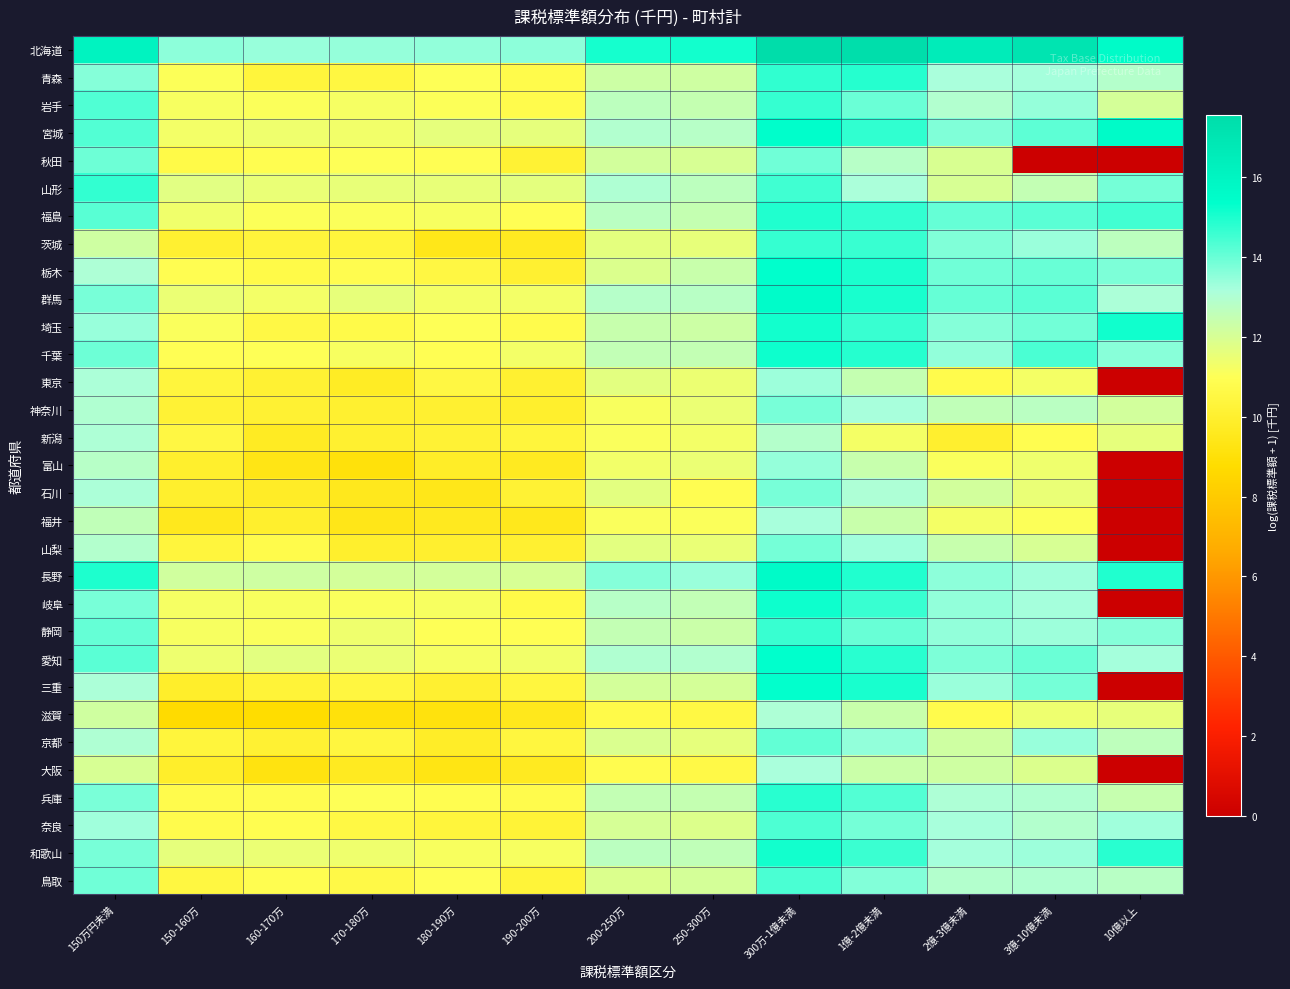

Reading left to right, extract all data points from this chart.

北海道: 150万円未満=16.1	150-160万=13.5	160-170万=13.4	170-180万=13.4	180-190万=13.5	190-200万=13.5	200-250万=15.1	250-300万=15.1	300万-1億未満=17.6	1億-2億未満=17.4	2億-3億未満=16.5	3億-10億未満=17.0	10億以上=15.6
青森: 150万円未満=13.6	150-160万=11.0	160-170万=10.4	170-180万=10.5	180-190万=11.0	190-200万=10.7	200-250万=12.3	250-300万=12.2	300万-1億未満=14.7	1億-2億未満=14.9	2億-3億未満=13.2	3億-10億未満=13.2	10億以上=12.9
岩手: 150万円未満=14.3	150-160万=11.2	160-170万=11.1	170-180万=11.2	180-190万=11.0	190-200万=10.8	200-250万=12.7	250-300万=12.5	300万-1億未満=14.7	1億-2億未満=14.0	2億-3億未満=13.0	3億-10億未満=13.4	10億以上=12.0
宮城: 150万円未満=14.3	150-160万=11.3	160-170万=11.4	170-180万=11.3	180-190万=11.6	190-200万=11.6	200-250万=13.0	250-300万=12.8	300万-1億未満=15.4	1億-2億未満=14.7	2億-3億未満=13.7	3億-10億未満=14.2	10億以上=15.6
秋田: 150万円未満=13.9	150-160万=10.6	160-170万=10.8	170-180万=11.0	180-190万=10.9	190-200万=10.1	200-250万=12.1	250-300万=12.0	300万-1億未満=13.9	1億-2億未満=12.8	2億-3億未満=12.0	3億-10億未満=0.0	10億以上=0.0
山形: 150万円未満=14.7	150-160万=11.7	160-170万=11.5	170-180万=11.5	180-190万=11.6	190-200万=11.6	200-250万=13.0	250-300万=12.7	300万-1億未満=14.5	1億-2億未満=13.1	2億-3億未満=12.0	3億-10億未満=12.5	10億以上=13.9
福島: 150万円未満=14.2	150-160万=11.4	160-170万=11.0	170-180万=11.1	180-190万=11.2	190-200万=11.0	200-250万=12.7	250-300万=12.5	300万-1億未満=14.9	1億-2億未満=14.7	2億-3億未満=14.0	3億-10億未満=14.2	10億以上=14.5
茨城: 150万円未満=12.2	150-160万=10.1	160-170万=10.3	170-180万=10.4	180-190万=9.5	190-200万=9.7	200-250万=11.6	250-300万=11.6	300万-1億未満=14.7	1億-2億未満=14.6	2億-3億未満=13.7	3億-10億未満=13.4	10億以上=12.7
栃木: 150万円未満=13.0	150-160万=10.9	160-170万=10.7	170-180万=10.8	180-190万=10.5	190-200万=10.1	200-250万=11.9	250-300万=12.4	300万-1億未満=15.3	1億-2億未満=15.0	2億-3億未満=13.9	3億-10億未満=14.0	10億以上=13.7
群馬: 150万円未満=13.8	150-160万=11.5	160-170万=11.3	170-180万=11.6	180-190万=11.2	190-200万=11.3	200-250万=12.8	250-300万=12.8	300万-1億未満=15.5	1億-2億未満=15.0	2億-3億未満=14.1	3億-10億未満=14.2	10億以上=13.1
埼玉: 150万円未満=13.4	150-160万=11.1	160-170万=10.6	170-180万=10.7	180-190万=11.0	190-200万=10.8	200-250万=12.4	250-300万=12.3	300万-1億未満=15.1	1億-2億未満=14.6	2億-3億未満=13.6	3億-10億未満=13.9	10億以上=15.1
千葉: 150万円未満=13.9	150-160万=11.0	160-170万=11.0	170-180万=11.2	180-190万=10.9	190-200万=11.3	200-250万=12.5	250-300万=12.5	300万-1億未満=15.2	1億-2億未満=14.9	2億-3億未満=13.5	3億-10億未満=14.4	10億以上=13.6
東京: 150万円未満=13.1	150-160万=10.4	160-170万=10.1	170-180万=9.8	180-190万=10.5	190-200万=10.1	200-250万=11.7	250-300万=11.4	300万-1億未満=13.3	1億-2億未満=12.5	2億-3億未満=10.7	3億-10億未満=11.2	10億以上=0.0
神奈川: 150万円未満=13.0	150-160万=10.2	160-170万=10.1	170-180万=10.0	180-190万=10.1	190-200万=10.0	200-250万=11.1	250-300万=11.5	300万-1億未満=13.8	1億-2億未満=13.2	2億-3億未満=12.6	3億-10億未満=12.7	10億以上=12.1
新潟: 150万円未満=13.0	150-160万=10.5	160-170万=9.7	170-180万=10.0	180-190万=10.2	190-200万=10.3	200-250万=11.1	250-300万=11.3	300万-1億未満=12.9	1億-2億未満=11.2	2億-3億未満=10.0	3億-10億未満=10.8	10億以上=11.6
富山: 150万円未満=12.8	150-160万=10.0	160-170万=9.3	170-180万=9.1	180-190万=9.8	190-200万=9.7	200-250万=11.3	250-300万=11.5	300万-1億未満=13.4	1億-2億未満=12.4	2億-3億未満=11.1	3億-10億未満=11.4	10億以上=0.0
石川: 150万円未満=13.1	150-160万=10.0	160-170万=9.8	170-180万=9.5	180-190万=9.5	190-200万=10.1	200-250万=11.7	250-300万=10.9	300万-1億未満=13.8	1億-2億未満=13.1	2億-3億未満=12.1	3億-10億未満=11.5	10億以上=0.0
福井: 150万円未満=12.6	150-160万=9.6	160-170万=10.0	170-180万=9.4	180-190万=9.6	190-200万=9.5	200-250万=11.1	250-300万=11.1	300万-1億未満=13.2	1億-2億未満=12.4	2億-3億未満=11.2	3億-10億未満=11.0	10億以上=0.0
山梨: 150万円未満=12.9	150-160万=10.4	160-170万=10.7	170-180万=10.0	180-190万=10.0	190-200万=10.1	200-250万=11.7	250-300万=11.5	300万-1億未満=13.8	1億-2億未満=13.2	2億-3億未満=12.4	3億-10億未満=12.0	10億以上=0.0
長野: 150万円未満=15.0	150-160万=12.2	160-170万=12.2	170-180万=12.1	180-190万=12.1	190-200万=12.0	200-250万=13.6	250-300万=13.4	300万-1億未満=15.6	1億-2億未満=14.9	2億-3億未満=13.5	3億-10億未満=13.3	10億以上=14.9
岐阜: 150万円未満=13.8	150-160万=11.2	160-170万=11.1	170-180万=11.1	180-190万=11.2	190-200万=10.7	200-250万=12.8	250-300万=12.5	300万-1億未満=15.2	1億-2億未満=14.6	2億-3億未満=13.5	3億-10億未満=13.2	10億以上=0.0
静岡: 150万円未満=14.0	150-160万=11.2	160-170万=11.1	170-180万=11.4	180-190万=11.0	190-200万=10.9	200-250万=12.5	250-300万=12.3	300万-1億未満=14.6	1億-2億未満=14.0	2億-3億未満=13.5	3億-10億未満=13.3	10億以上=13.6
愛知: 150万円未満=14.2	150-160万=11.4	160-170万=11.7	170-180万=11.5	180-190万=11.2	190-200万=11.3	200-250万=13.0	250-300万=13.0	300万-1億未満=15.3	1億-2億未満=14.8	2億-3億未満=13.8	3億-10億未満=14.0	10億以上=13.2
三重: 150万円未満=13.1	150-160万=9.9	160-170万=10.2	170-180万=10.5	180-190万=10.1	190-200万=10.4	200-250万=12.1	250-300万=12.1	300万-1億未満=15.3	1億-2億未満=15.1	2億-3億未満=13.4	3億-10億未満=13.9	10億以上=0.0
滋賀: 150万円未満=12.2	150-160万=8.7	160-170万=8.8	170-180万=9.1	180-190万=9.1	190-200万=9.5	200-250万=10.7	250-300万=10.6	300万-1億未満=13.0	1億-2億未満=12.4	2億-3億未満=10.8	3億-10億未満=11.4	10億以上=11.6
京都: 150万円未満=13.0	150-160万=10.3	160-170万=10.1	170-180万=10.4	180-190万=9.8	190-200万=10.4	200-250万=11.9	250-300万=11.6	300万-1億未満=14.1	1億-2億未満=13.5	2億-3億未満=12.2	3億-10億未満=13.4	10億以上=12.7
大阪: 150万円未満=12.0	150-160万=9.9	160-170万=9.2	170-180万=9.7	180-190万=9.3	190-200万=9.7	200-250万=10.8	250-300万=10.6	300万-1億未満=13.1	1億-2億未満=12.3	2億-3億未満=12.2	3億-10億未満=11.9	10億以上=0.0
兵庫: 150万円未満=13.8	150-160万=10.7	160-170万=10.8	170-180万=11.0	180-190万=10.8	190-200万=10.8	200-250万=12.5	250-300万=12.5	300万-1億未満=14.8	1億-2億未満=14.3	2億-3億未満=13.1	3億-10億未満=13.0	10億以上=12.4
奈良: 150万円未満=13.3	150-160万=10.7	160-170万=10.9	170-180万=10.6	180-190万=10.4	190-200万=10.2	200-250万=12.0	250-300万=11.9	300万-1億未満=14.4	1億-2億未満=13.8	2億-3億未満=13.2	3億-10億未満=12.9	10億以上=13.3
和歌山: 150万円未満=13.8	150-160万=11.6	160-170万=11.5	170-180万=11.4	180-190万=11.1	190-200万=11.2	200-250万=12.7	250-300万=12.6	300万-1億未満=15.1	1億-2億未満=14.6	2億-3億未満=13.2	3億-10億未満=13.3	10億以上=14.8
鳥取: 150万円未満=13.9	150-160万=10.5	160-170万=10.8	170-180万=10.6	180-190万=11.0	190-200万=10.3	200-250万=11.9	250-300万=12.1	300万-1億未満=14.4	1億-2億未満=13.7	2億-3億未満=12.9	3億-10億未満=13.0	10億以上=12.8